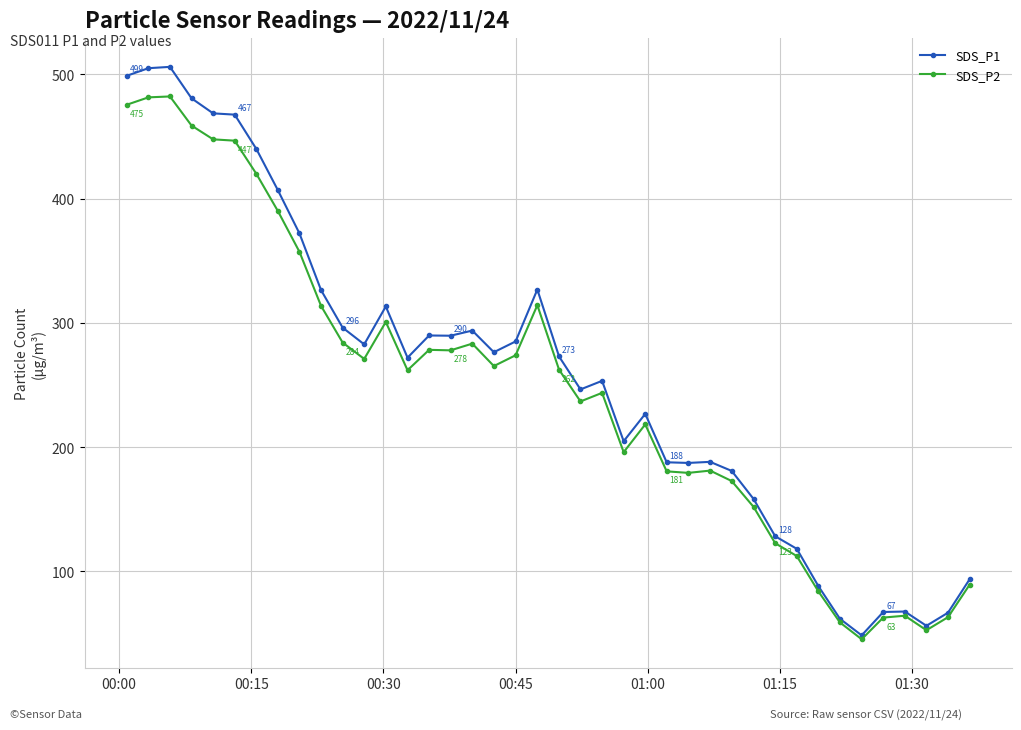

True or false: SDS_P1 has more than 2 points higher than both neighbors.

True